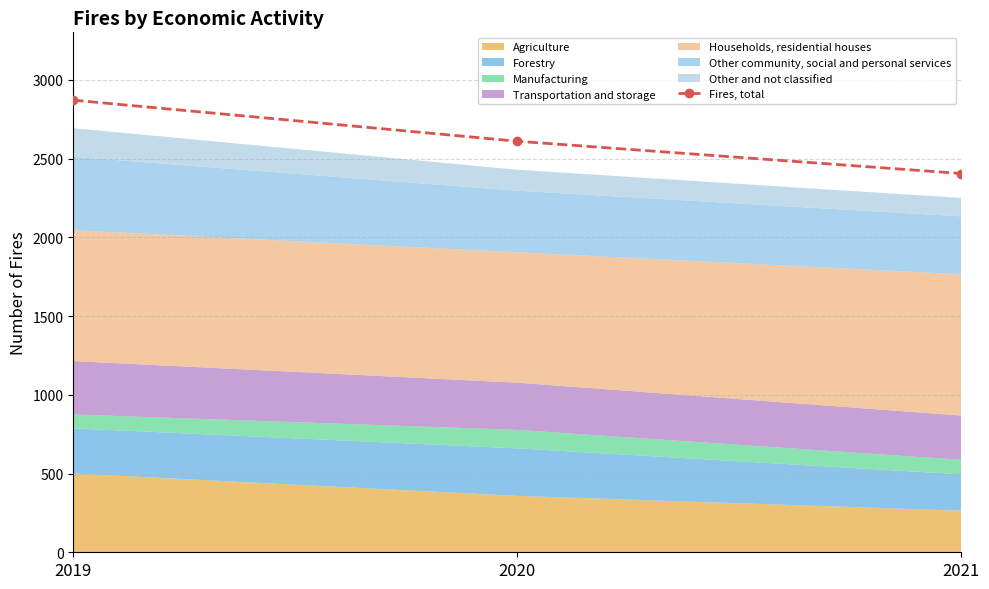

Is it true that the value at 2021 is 2405?

True